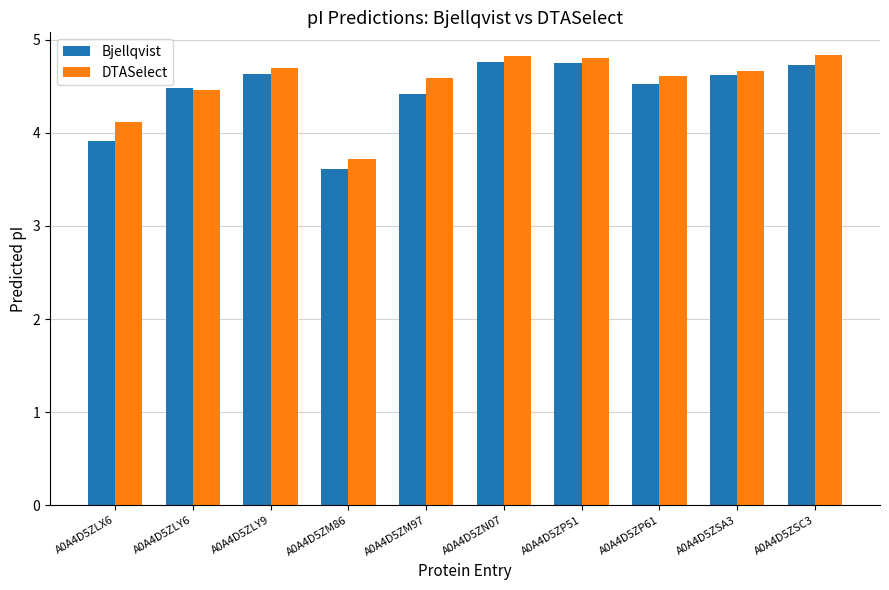

Rank the series by their average value, from highest to lowest.

DTASelect, Bjellqvist